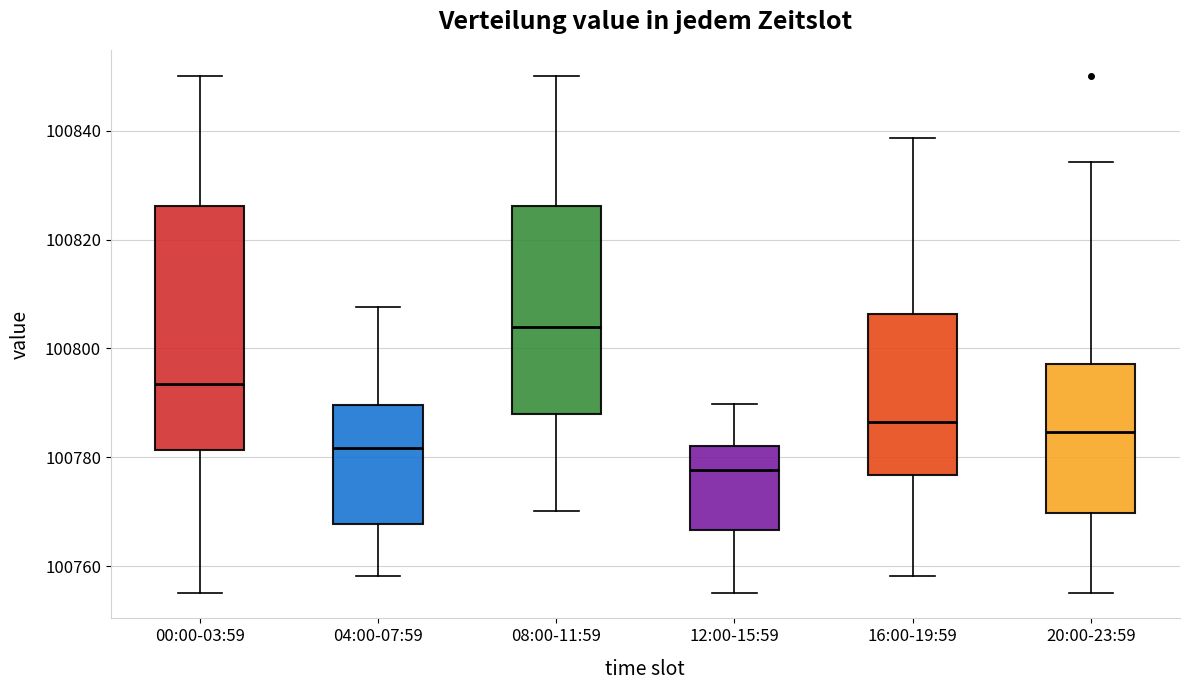

Which box has the highest median line?

08:00-11:59